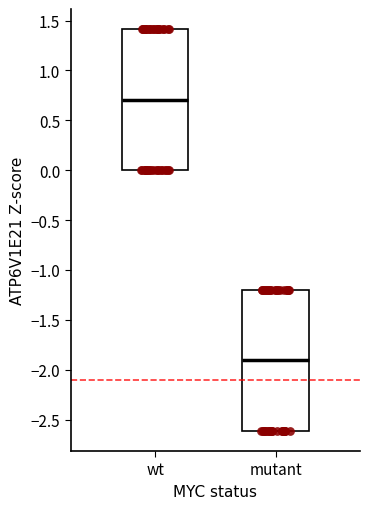

Where is the upper edge of the box for wt on the y-axis? The values are not printed on the chart, so give them approximately, as read against the axis.

1.4